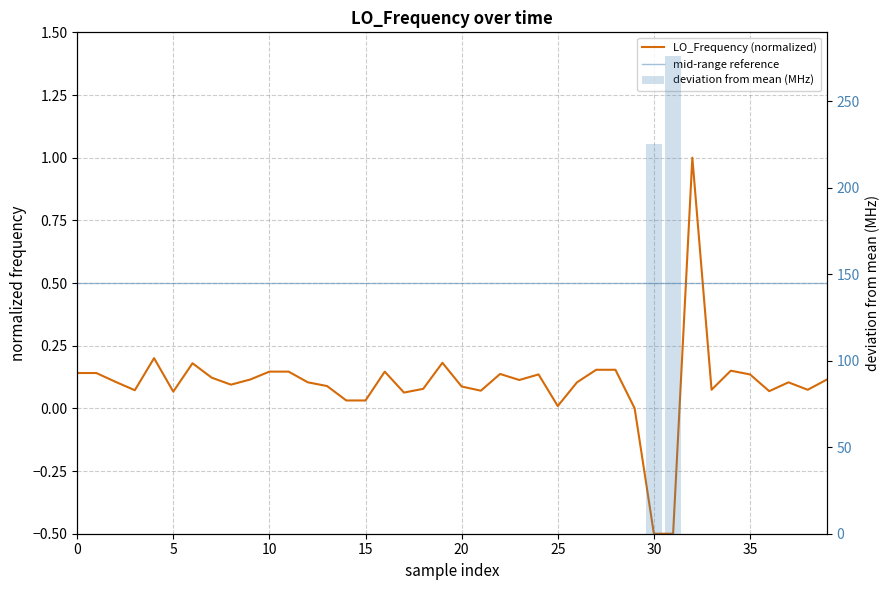

Are the bars grouped side by side (vs. stacked)?

No